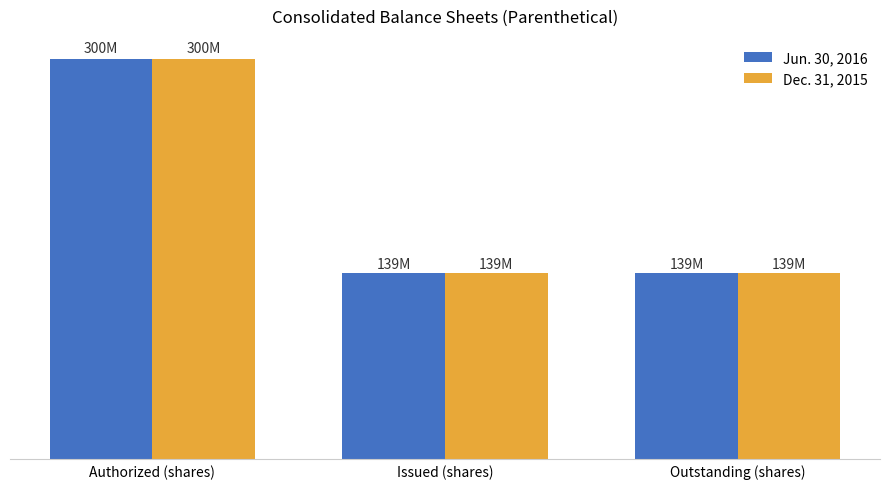

True or false: Jun. 30, 2016 has a value of 167524073 at Authorized (shares).

False